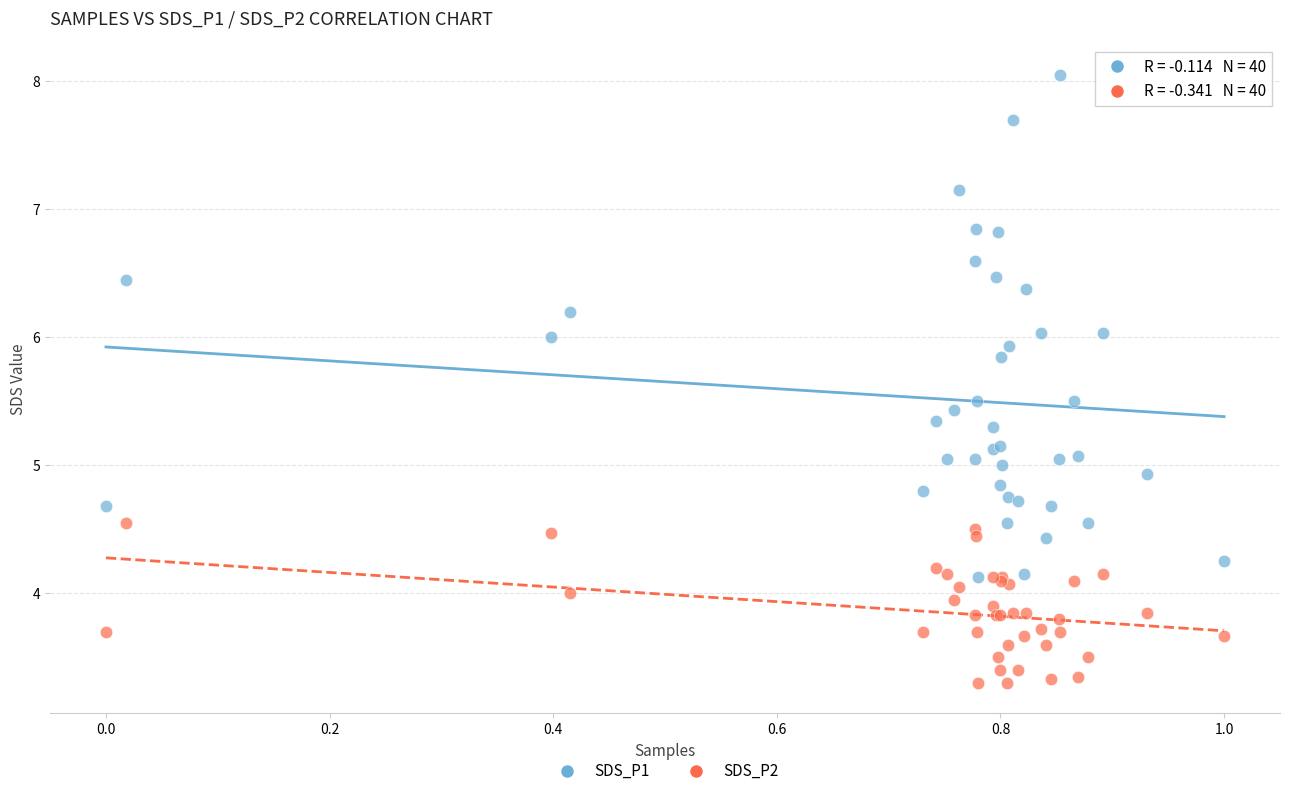

Which series contains the lowest Y value?

SDS_P2